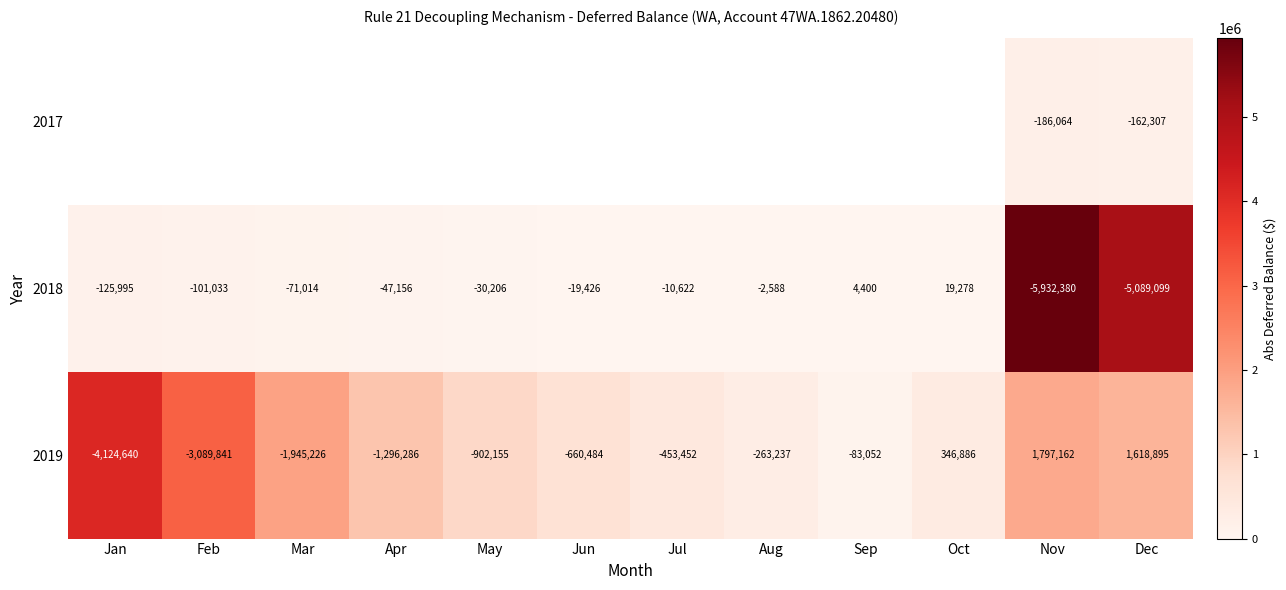

List the labels in order of 2018 value, smallest first.

Nov, Dec, Jan, Feb, Mar, Apr, May, Jun, Jul, Aug, Sep, Oct